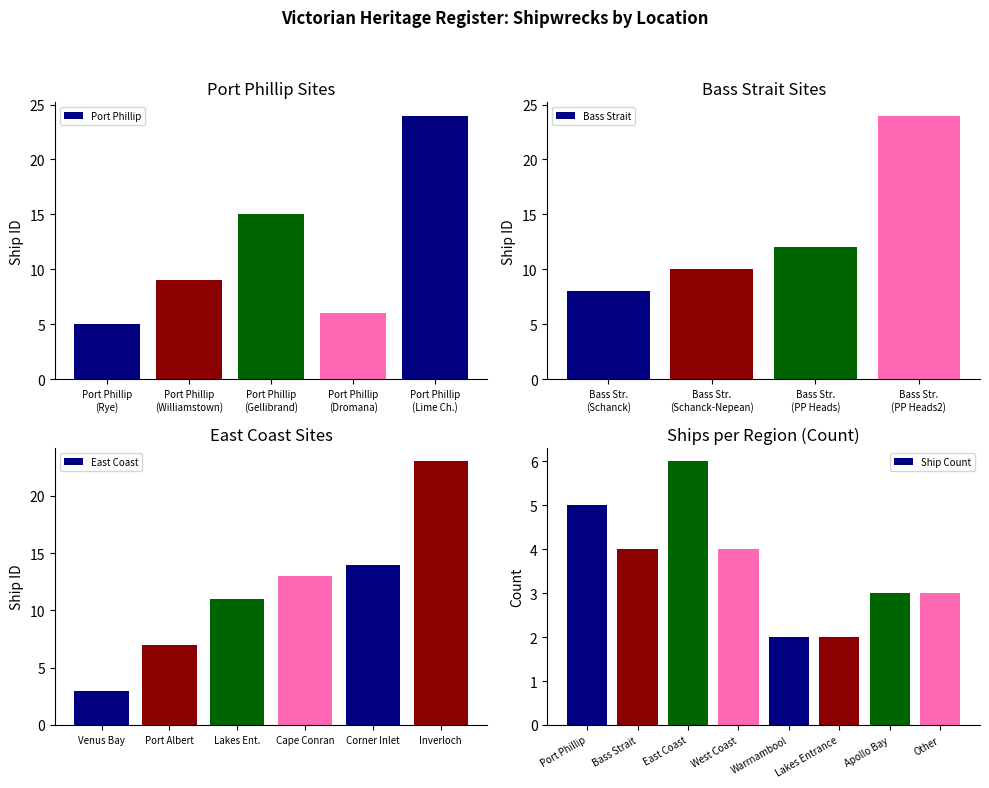

What value does the Ship Count series have at Other?

3